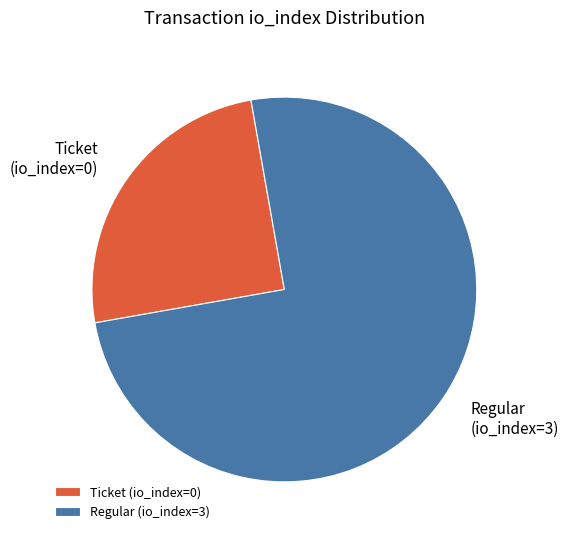

Rank the categories by value from highest to lowest.

Regular (io_index=3), Ticket (io_index=0)